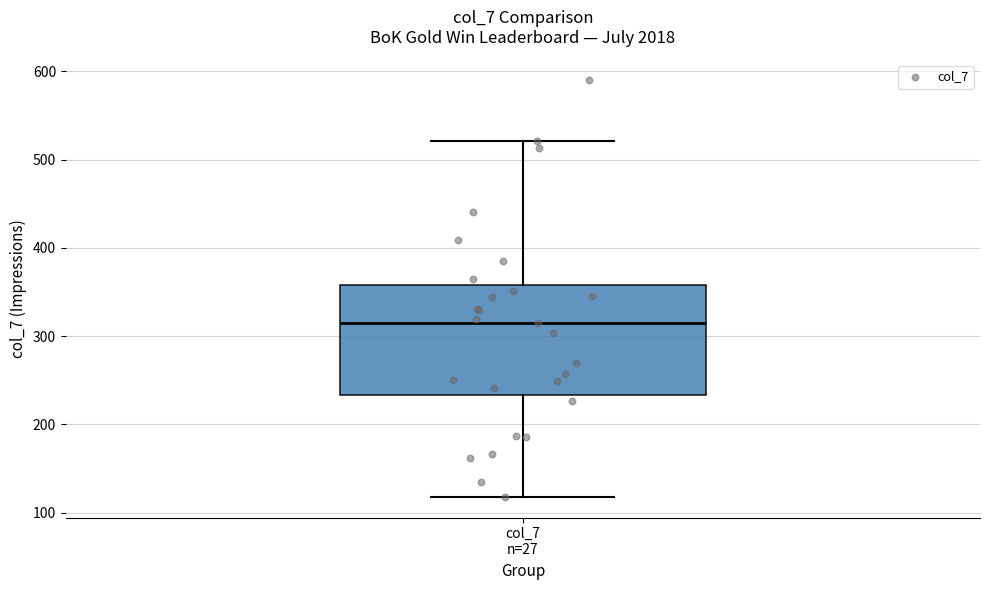

Where is the upper edge of the box for col_7 n=27 on the y-axis? The values are not printed on the chart, so give them approximately, as read against the axis.

360